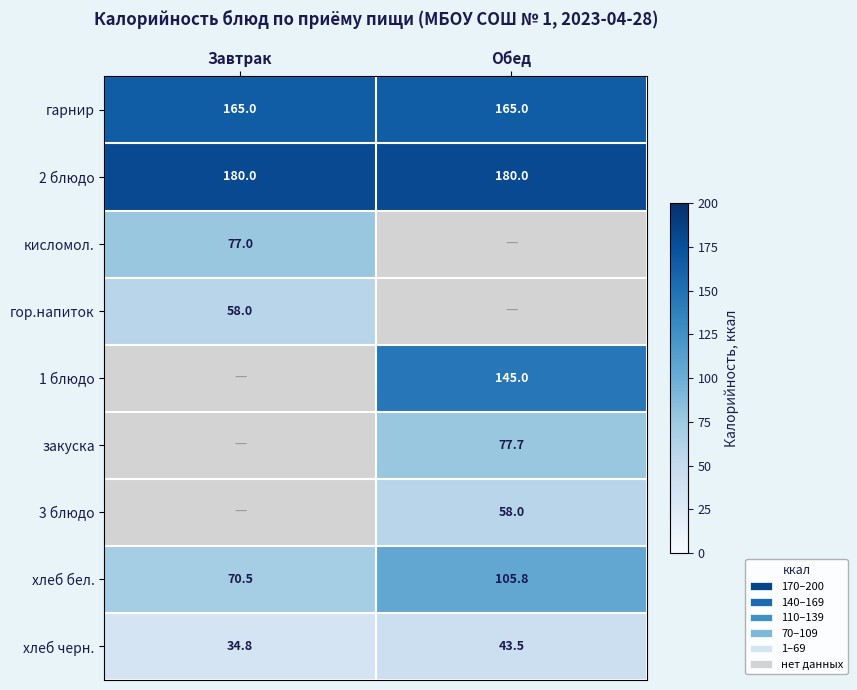

The value of кисломол. at Завтрак is 43.5. True or false?

False